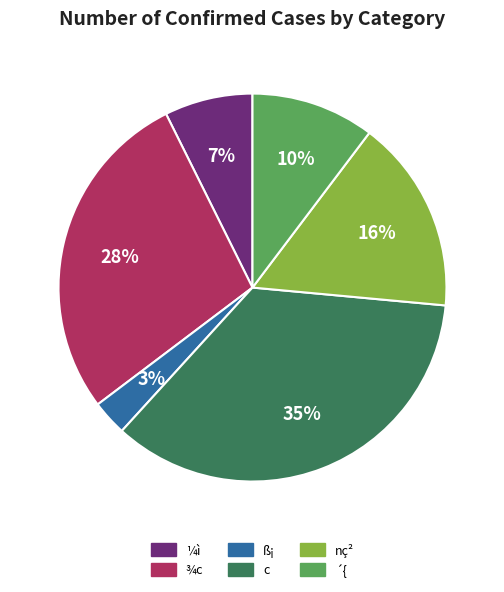

True or false: ¾c accounts for 15% of the total.

False